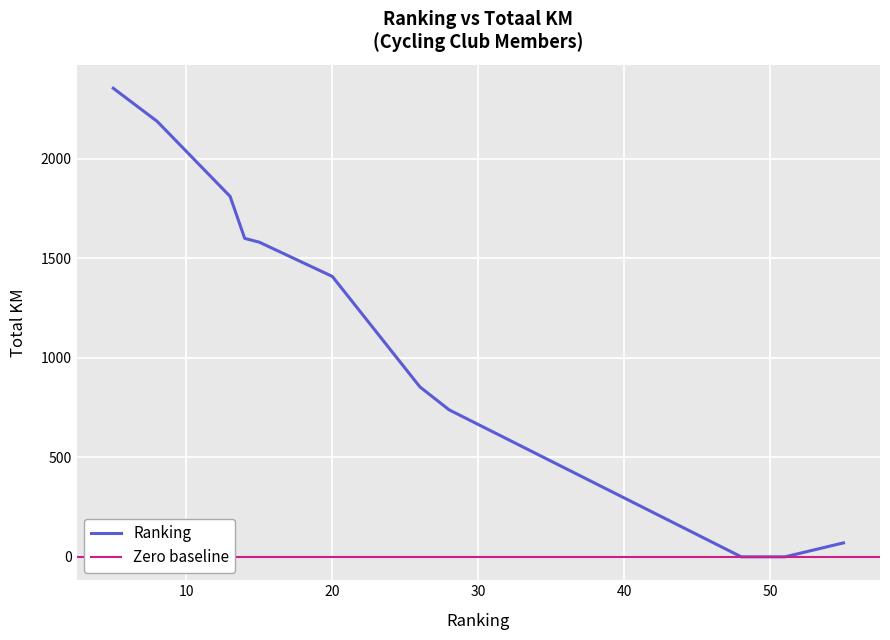

True or false: Totaal and Ranking intersect in this chart.

True